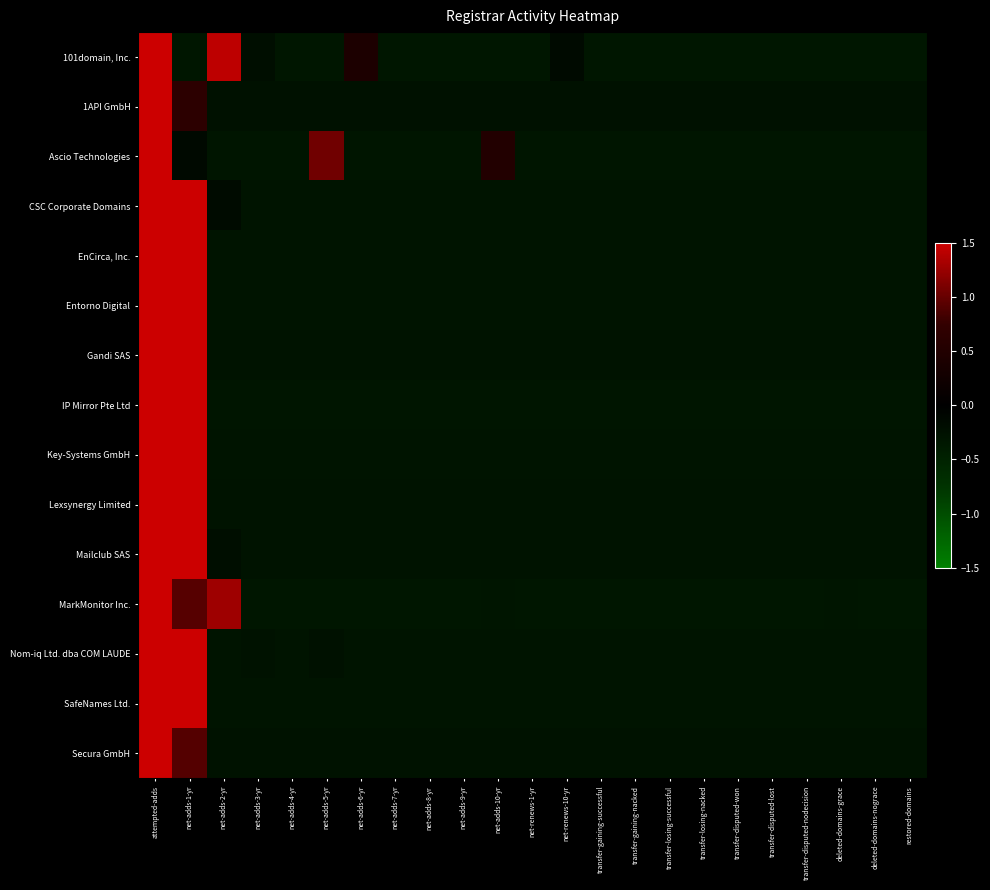

Reading right to left, what are all the values shown in this chart?

101domain, Inc.: restored-domains=-0.3	deleted-domains-nograce=-0.3	deleted-domains-grace=-0.3	transfer-disputed-nodecision=-0.3	transfer-disputed-lost=-0.3	transfer-disputed-won=-0.3	transfer-losing-nacked=-0.3	transfer-losing-successful=-0.3	transfer-gaining-nacked=-0.3	transfer-gaining-successful=-0.3	net-renews-10-yr=-0.2	net-renews-1-yr=-0.3	net-adds-10-yr=-0.3	net-adds-9-yr=-0.3	net-adds-8-yr=-0.3	net-adds-7-yr=-0.3	net-adds-6-yr=0.4	net-adds-5-yr=-0.3	net-adds-4-yr=-0.3	net-adds-3-yr=-0.2	net-adds-2-yr=1.4	net-adds-1-yr=-0.3	attempted-adds=4.3
1API GmbH: restored-domains=-0.3	deleted-domains-nograce=-0.3	deleted-domains-grace=-0.3	transfer-disputed-nodecision=-0.3	transfer-disputed-lost=-0.3	transfer-disputed-won=-0.3	transfer-losing-nacked=-0.3	transfer-losing-successful=-0.3	transfer-gaining-nacked=-0.3	transfer-gaining-successful=-0.3	net-renews-10-yr=-0.3	net-renews-1-yr=-0.3	net-adds-10-yr=-0.3	net-adds-9-yr=-0.3	net-adds-8-yr=-0.3	net-adds-7-yr=-0.3	net-adds-6-yr=-0.3	net-adds-5-yr=-0.3	net-adds-4-yr=-0.3	net-adds-3-yr=-0.3	net-adds-2-yr=-0.3	net-adds-1-yr=0.6	attempted-adds=4.6
Ascio Technologies: restored-domains=-0.3	deleted-domains-nograce=-0.3	deleted-domains-grace=-0.3	transfer-disputed-nodecision=-0.3	transfer-disputed-lost=-0.3	transfer-disputed-won=-0.3	transfer-losing-nacked=-0.3	transfer-losing-successful=-0.3	transfer-gaining-nacked=-0.3	transfer-gaining-successful=-0.3	net-renews-10-yr=-0.3	net-renews-1-yr=-0.3	net-adds-10-yr=0.5	net-adds-9-yr=-0.3	net-adds-8-yr=-0.3	net-adds-7-yr=-0.3	net-adds-6-yr=-0.3	net-adds-5-yr=1.1	net-adds-4-yr=-0.3	net-adds-3-yr=-0.3	net-adds-2-yr=-0.3	net-adds-1-yr=-0.1	attempted-adds=4.4
CSC Corporate Domains: restored-domains=-0.3	deleted-domains-nograce=-0.3	deleted-domains-grace=-0.3	transfer-disputed-nodecision=-0.3	transfer-disputed-lost=-0.3	transfer-disputed-won=-0.3	transfer-losing-nacked=-0.3	transfer-losing-successful=-0.3	transfer-gaining-nacked=-0.3	transfer-gaining-successful=-0.3	net-renews-10-yr=-0.3	net-renews-1-yr=-0.3	net-adds-10-yr=-0.3	net-adds-9-yr=-0.3	net-adds-8-yr=-0.3	net-adds-7-yr=-0.3	net-adds-6-yr=-0.3	net-adds-5-yr=-0.3	net-adds-4-yr=-0.3	net-adds-3-yr=-0.3	net-adds-2-yr=-0.2	net-adds-1-yr=2.1	attempted-adds=4.1
EnCirca, Inc.: restored-domains=-0.3	deleted-domains-nograce=-0.3	deleted-domains-grace=-0.3	transfer-disputed-nodecision=-0.3	transfer-disputed-lost=-0.3	transfer-disputed-won=-0.3	transfer-losing-nacked=-0.3	transfer-losing-successful=-0.3	transfer-gaining-nacked=-0.3	transfer-gaining-successful=-0.3	net-renews-10-yr=-0.3	net-renews-1-yr=-0.3	net-adds-10-yr=-0.3	net-adds-9-yr=-0.3	net-adds-8-yr=-0.3	net-adds-7-yr=-0.3	net-adds-6-yr=-0.3	net-adds-5-yr=-0.3	net-adds-4-yr=-0.3	net-adds-3-yr=-0.3	net-adds-2-yr=-0.3	net-adds-1-yr=2.1	attempted-adds=4.1
Entorno Digital: restored-domains=-0.3	deleted-domains-nograce=-0.3	deleted-domains-grace=-0.3	transfer-disputed-nodecision=-0.3	transfer-disputed-lost=-0.3	transfer-disputed-won=-0.3	transfer-losing-nacked=-0.3	transfer-losing-successful=-0.3	transfer-gaining-nacked=-0.3	transfer-gaining-successful=-0.3	net-renews-10-yr=-0.3	net-renews-1-yr=-0.3	net-adds-10-yr=-0.3	net-adds-9-yr=-0.3	net-adds-8-yr=-0.3	net-adds-7-yr=-0.3	net-adds-6-yr=-0.3	net-adds-5-yr=-0.3	net-adds-4-yr=-0.3	net-adds-3-yr=-0.3	net-adds-2-yr=-0.3	net-adds-1-yr=2.6	attempted-adds=3.7
Gandi SAS: restored-domains=-0.3	deleted-domains-nograce=-0.3	deleted-domains-grace=-0.3	transfer-disputed-nodecision=-0.3	transfer-disputed-lost=-0.3	transfer-disputed-won=-0.3	transfer-losing-nacked=-0.3	transfer-losing-successful=-0.3	transfer-gaining-nacked=-0.3	transfer-gaining-successful=-0.3	net-renews-10-yr=-0.3	net-renews-1-yr=-0.3	net-adds-10-yr=-0.3	net-adds-9-yr=-0.3	net-adds-8-yr=-0.3	net-adds-7-yr=-0.3	net-adds-6-yr=-0.3	net-adds-5-yr=-0.3	net-adds-4-yr=-0.3	net-adds-3-yr=-0.3	net-adds-2-yr=-0.3	net-adds-1-yr=1.7	attempted-adds=4.3
IP Mirror Pte Ltd: restored-domains=-0.3	deleted-domains-nograce=-0.3	deleted-domains-grace=-0.3	transfer-disputed-nodecision=-0.3	transfer-disputed-lost=-0.3	transfer-disputed-won=-0.3	transfer-losing-nacked=-0.3	transfer-losing-successful=-0.3	transfer-gaining-nacked=-0.3	transfer-gaining-successful=-0.3	net-renews-10-yr=-0.3	net-renews-1-yr=-0.3	net-adds-10-yr=-0.3	net-adds-9-yr=-0.3	net-adds-8-yr=-0.3	net-adds-7-yr=-0.3	net-adds-6-yr=-0.3	net-adds-5-yr=-0.3	net-adds-4-yr=-0.3	net-adds-3-yr=-0.3	net-adds-2-yr=-0.3	net-adds-1-yr=2.9	attempted-adds=3.6
Key-Systems GmbH: restored-domains=-0.3	deleted-domains-nograce=-0.3	deleted-domains-grace=-0.3	transfer-disputed-nodecision=-0.3	transfer-disputed-lost=-0.3	transfer-disputed-won=-0.3	transfer-losing-nacked=-0.3	transfer-losing-successful=-0.3	transfer-gaining-nacked=-0.3	transfer-gaining-successful=-0.3	net-renews-10-yr=-0.3	net-renews-1-yr=-0.3	net-adds-10-yr=-0.3	net-adds-9-yr=-0.3	net-adds-8-yr=-0.3	net-adds-7-yr=-0.3	net-adds-6-yr=-0.3	net-adds-5-yr=-0.3	net-adds-4-yr=-0.3	net-adds-3-yr=-0.3	net-adds-2-yr=-0.3	net-adds-1-yr=2.6	attempted-adds=3.8
Lexsynergy Limited: restored-domains=-0.3	deleted-domains-nograce=-0.3	deleted-domains-grace=-0.3	transfer-disputed-nodecision=-0.3	transfer-disputed-lost=-0.3	transfer-disputed-won=-0.3	transfer-losing-nacked=-0.3	transfer-losing-successful=-0.3	transfer-gaining-nacked=-0.3	transfer-gaining-successful=-0.3	net-renews-10-yr=-0.3	net-renews-1-yr=-0.3	net-adds-10-yr=-0.3	net-adds-9-yr=-0.3	net-adds-8-yr=-0.3	net-adds-7-yr=-0.3	net-adds-6-yr=-0.3	net-adds-5-yr=-0.3	net-adds-4-yr=-0.3	net-adds-3-yr=-0.3	net-adds-2-yr=-0.3	net-adds-1-yr=1.7	attempted-adds=4.3
Mailclub SAS: restored-domains=-0.3	deleted-domains-nograce=-0.3	deleted-domains-grace=-0.3	transfer-disputed-nodecision=-0.3	transfer-disputed-lost=-0.3	transfer-disputed-won=-0.3	transfer-losing-nacked=-0.3	transfer-losing-successful=-0.3	transfer-gaining-nacked=-0.3	transfer-gaining-successful=-0.3	net-renews-10-yr=-0.3	net-renews-1-yr=-0.3	net-adds-10-yr=-0.3	net-adds-9-yr=-0.3	net-adds-8-yr=-0.3	net-adds-7-yr=-0.3	net-adds-6-yr=-0.3	net-adds-5-yr=-0.3	net-adds-4-yr=-0.3	net-adds-3-yr=-0.3	net-adds-2-yr=-0.2	net-adds-1-yr=1.5	attempted-adds=4.4
MarkMonitor Inc.: restored-domains=-0.3	deleted-domains-nograce=-0.3	deleted-domains-grace=-0.3	transfer-disputed-nodecision=-0.3	transfer-disputed-lost=-0.3	transfer-disputed-won=-0.3	transfer-losing-nacked=-0.3	transfer-losing-successful=-0.3	transfer-gaining-nacked=-0.3	transfer-gaining-successful=-0.3	net-renews-10-yr=-0.3	net-renews-1-yr=-0.3	net-adds-10-yr=-0.3	net-adds-9-yr=-0.3	net-adds-8-yr=-0.3	net-adds-7-yr=-0.3	net-adds-6-yr=-0.3	net-adds-5-yr=-0.3	net-adds-4-yr=-0.3	net-adds-3-yr=-0.3	net-adds-2-yr=1.3	net-adds-1-yr=0.9	attempted-adds=4.3
Nom-iq Ltd. dba COM LAUDE: restored-domains=-0.3	deleted-domains-nograce=-0.3	deleted-domains-grace=-0.3	transfer-disputed-nodecision=-0.3	transfer-disputed-lost=-0.3	transfer-disputed-won=-0.3	transfer-losing-nacked=-0.3	transfer-losing-successful=-0.3	transfer-gaining-nacked=-0.3	transfer-gaining-successful=-0.3	net-renews-10-yr=-0.3	net-renews-1-yr=-0.3	net-adds-10-yr=-0.3	net-adds-9-yr=-0.3	net-adds-8-yr=-0.3	net-adds-7-yr=-0.3	net-adds-6-yr=-0.3	net-adds-5-yr=-0.2	net-adds-4-yr=-0.3	net-adds-3-yr=-0.3	net-adds-2-yr=-0.3	net-adds-1-yr=1.9	attempted-adds=4.2
SafeNames Ltd.: restored-domains=-0.3	deleted-domains-nograce=-0.3	deleted-domains-grace=-0.3	transfer-disputed-nodecision=-0.3	transfer-disputed-lost=-0.3	transfer-disputed-won=-0.3	transfer-losing-nacked=-0.3	transfer-losing-successful=-0.3	transfer-gaining-nacked=-0.3	transfer-gaining-successful=-0.3	net-renews-10-yr=-0.3	net-renews-1-yr=-0.3	net-adds-10-yr=-0.3	net-adds-9-yr=-0.3	net-adds-8-yr=-0.3	net-adds-7-yr=-0.3	net-adds-6-yr=-0.3	net-adds-5-yr=-0.3	net-adds-4-yr=-0.3	net-adds-3-yr=-0.3	net-adds-2-yr=-0.3	net-adds-1-yr=2.2	attempted-adds=4.0
Secura GmbH: restored-domains=-0.3	deleted-domains-nograce=-0.3	deleted-domains-grace=-0.3	transfer-disputed-nodecision=-0.3	transfer-disputed-lost=-0.3	transfer-disputed-won=-0.3	transfer-losing-nacked=-0.3	transfer-losing-successful=-0.3	transfer-gaining-nacked=-0.3	transfer-gaining-successful=-0.3	net-renews-10-yr=-0.3	net-renews-1-yr=-0.3	net-adds-10-yr=-0.3	net-adds-9-yr=-0.3	net-adds-8-yr=-0.3	net-adds-7-yr=-0.3	net-adds-6-yr=-0.3	net-adds-5-yr=-0.3	net-adds-4-yr=-0.3	net-adds-3-yr=-0.3	net-adds-2-yr=-0.3	net-adds-1-yr=0.9	attempted-adds=4.6